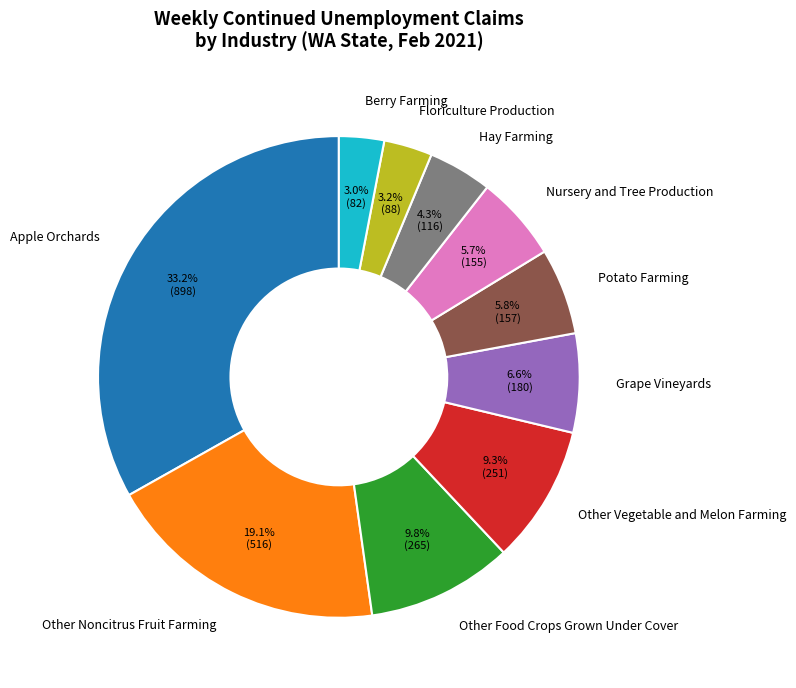

What is the largest slice in the pie chart?

Apple Orchards